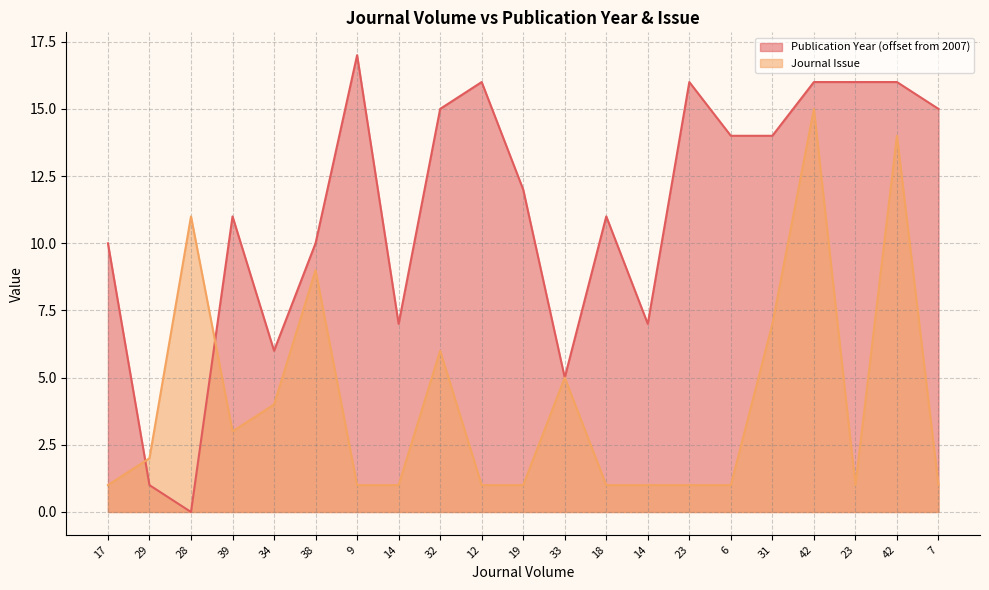

True or false: Publication Year has more than 2 interior local peaks.

True